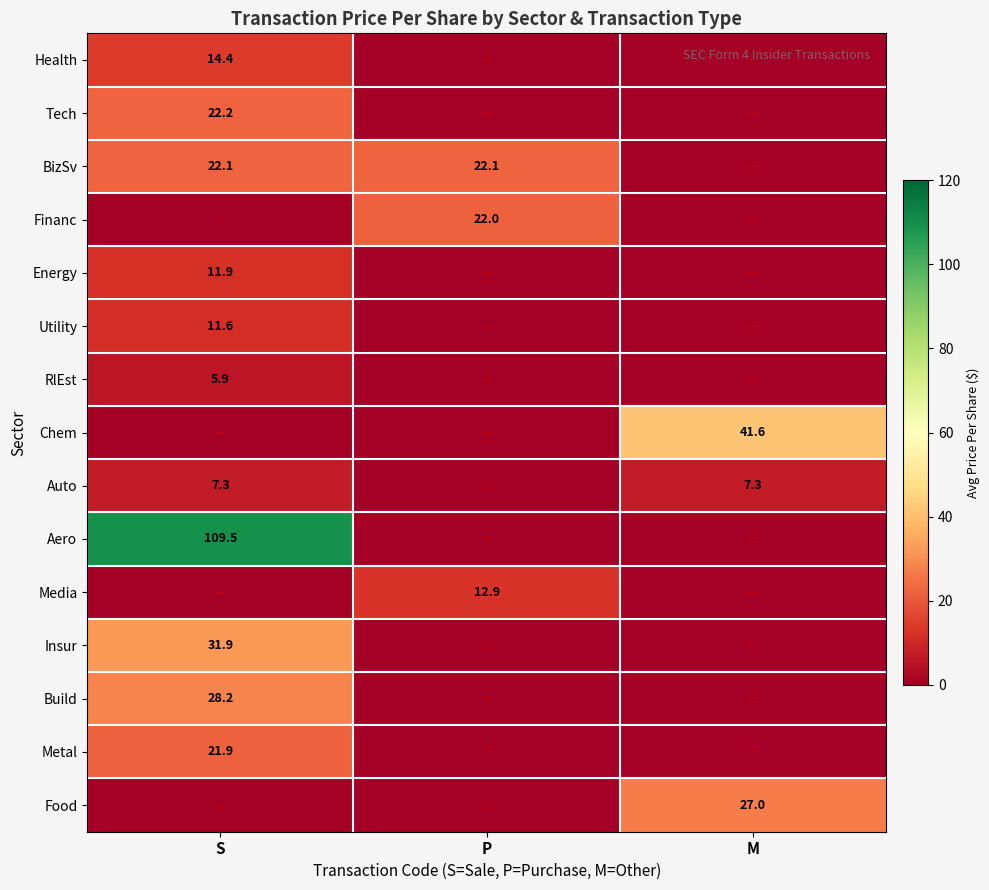

Is the value of BizSv at S greater than the value of Financ at P?

Yes